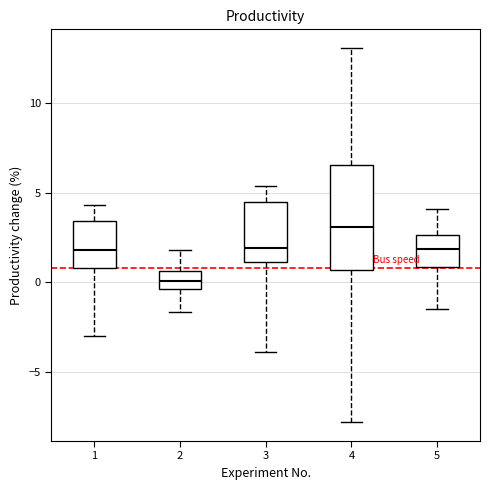

Where does the lower whisker of the box at x = 3 end on the y-axis? The values are not printed on the chart, so give them approximately, as read against the axis.

-4.0